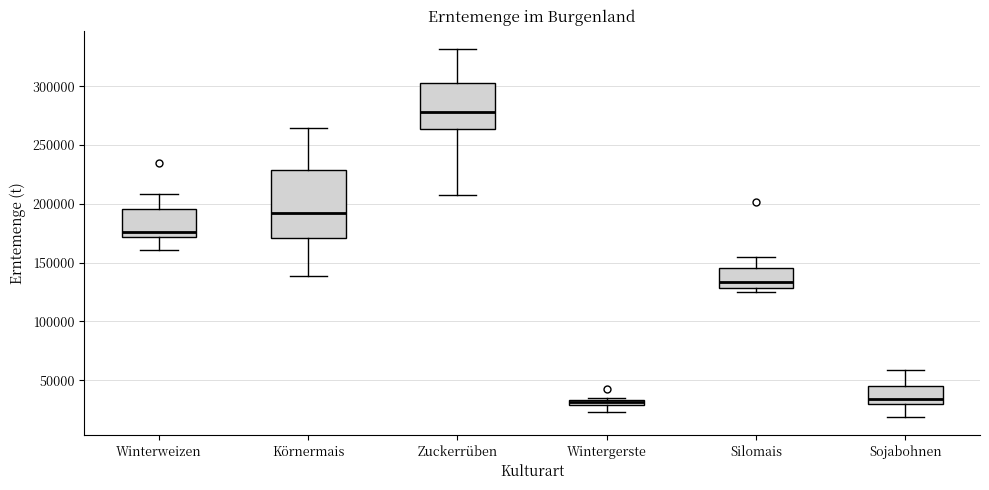

Where is the lower edge of the box for Körnermais on the y-axis? The values are not printed on the chart, so give them approximately, as read against the axis.

170000